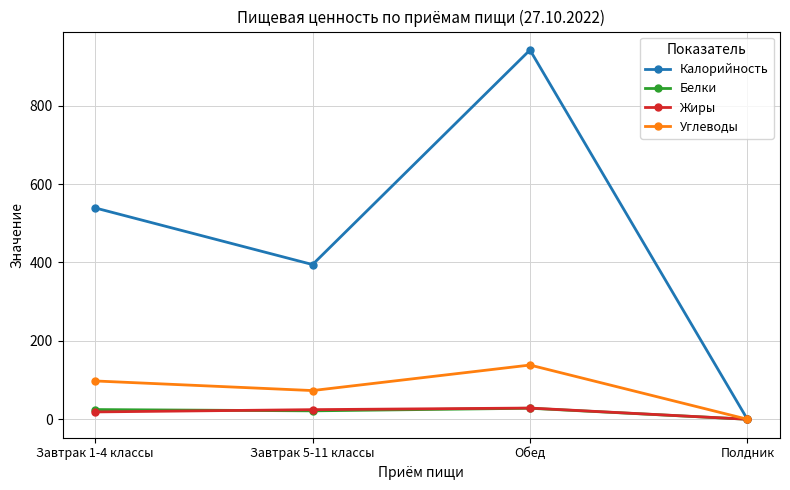

What is the sum of the Жиры values at Завтрак 1-4 классы and Полдник?

18.7